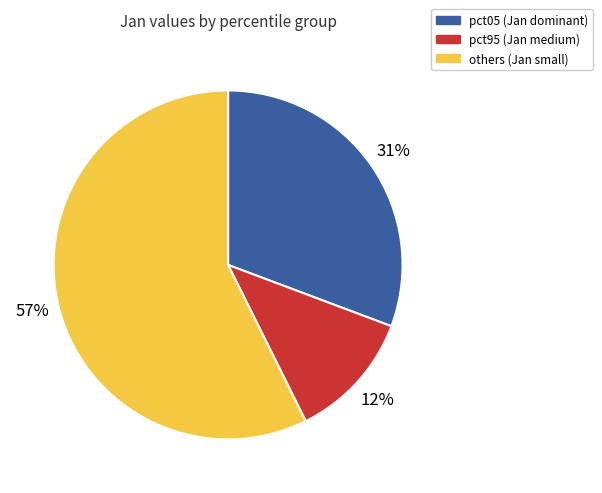

Is there any slice that represents more than half of the pie?

Yes